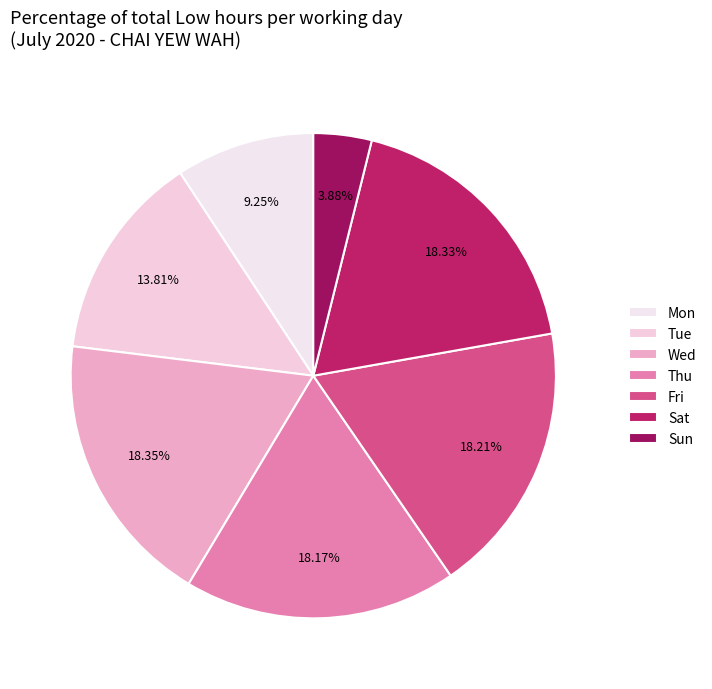

How many segments does this pie chart have?

7